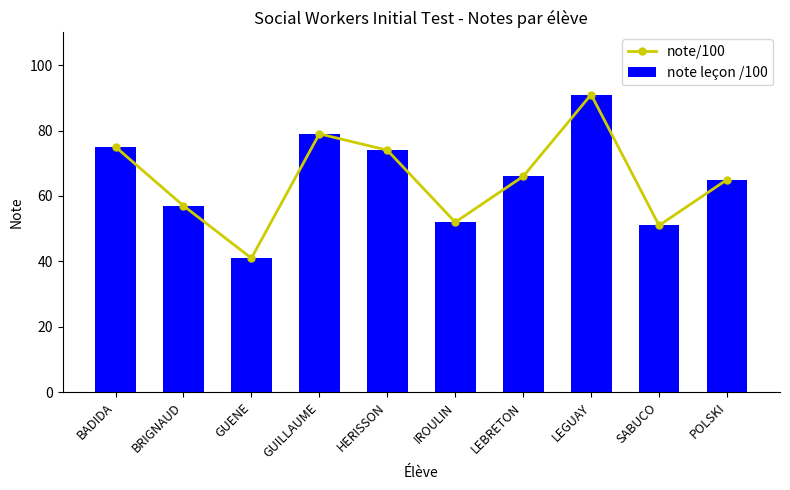

At which label does note leçon /100 first exceed 66?

BADIDA